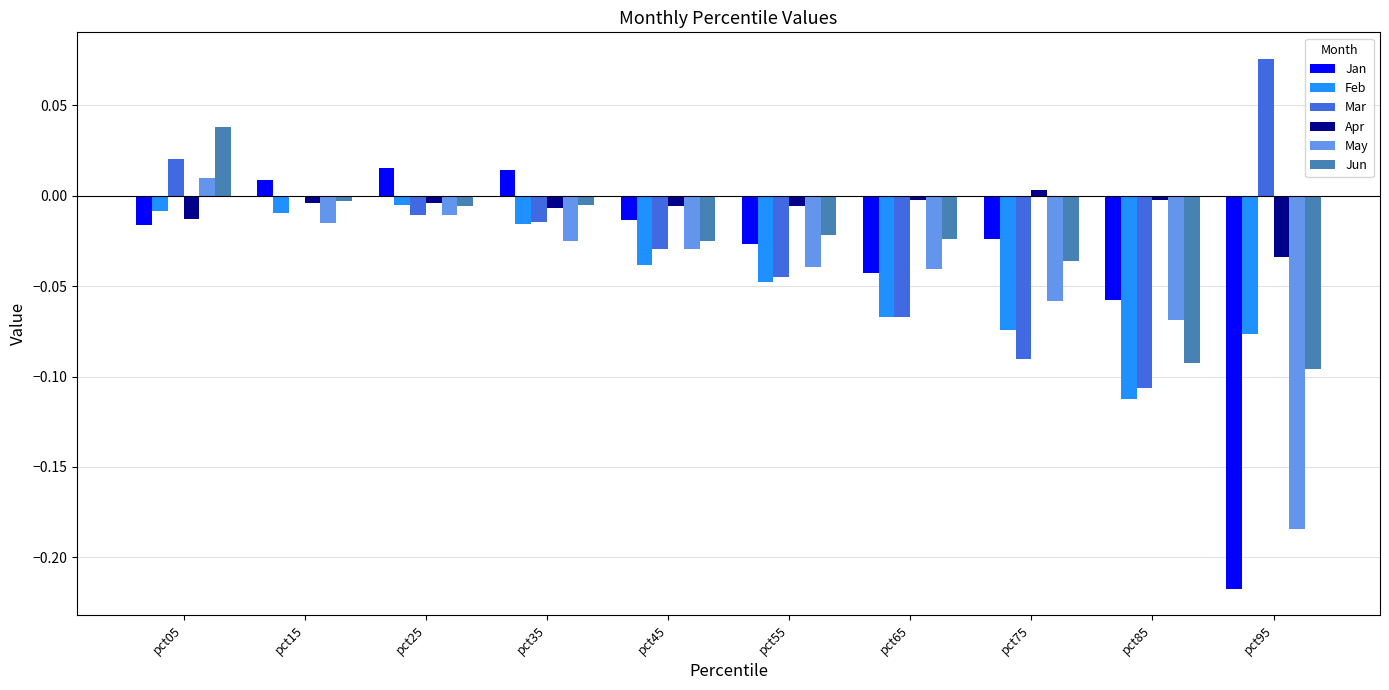

How many groups of bars are there?

10